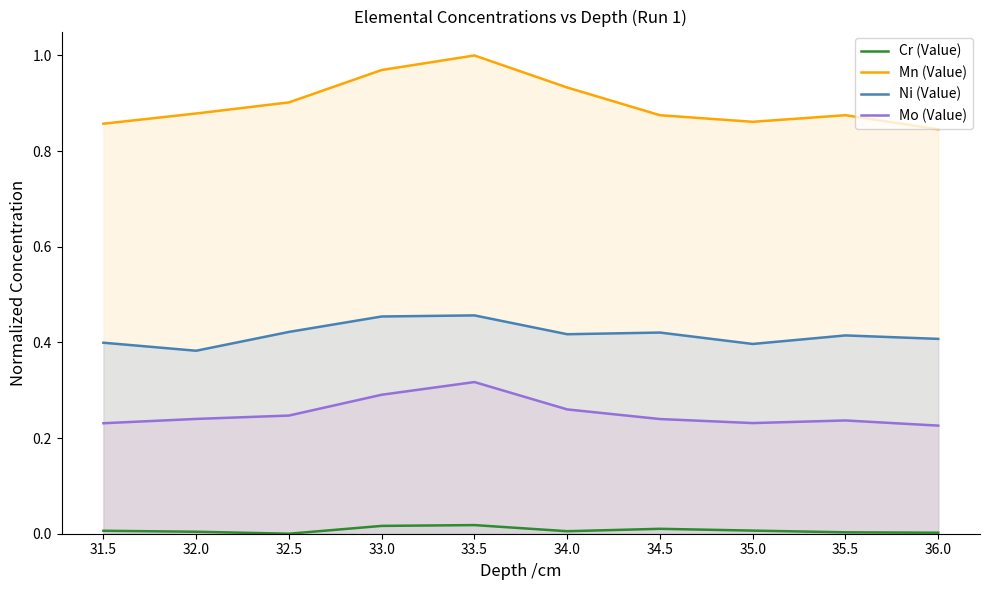

What is the sum of all Ni (Value) values?

4.2